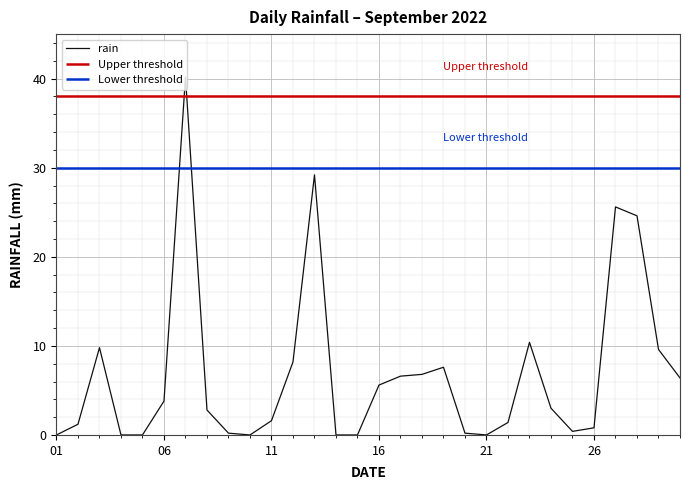

Which category has the lowest value across all series?

01